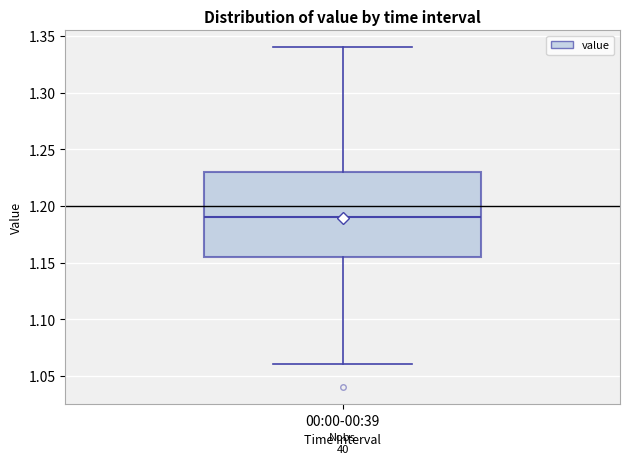

Transcribe this box plot: give where the median line is, the range the box spans, and where the two whiskers end, as read against the y-axis. The values are not printed on the chart, so give them approximately, as read against the axis.

median 1.190, box 1.155 to 1.230, whiskers 1.060 to 1.340